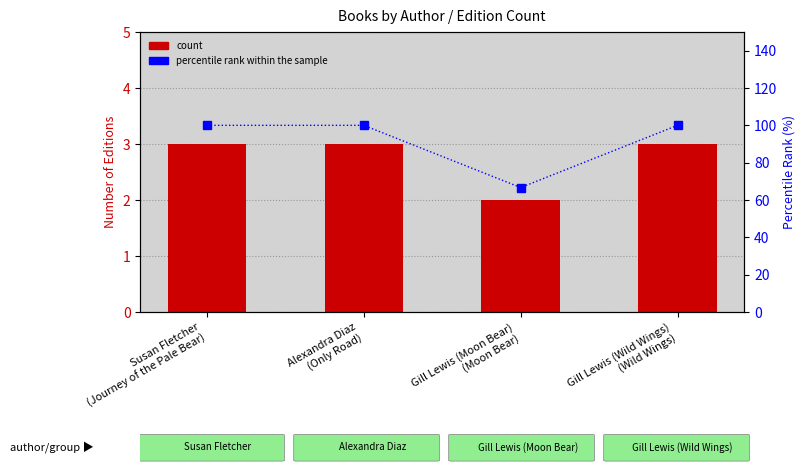

What is the minimum value for percentile rank within the sample?

66.7